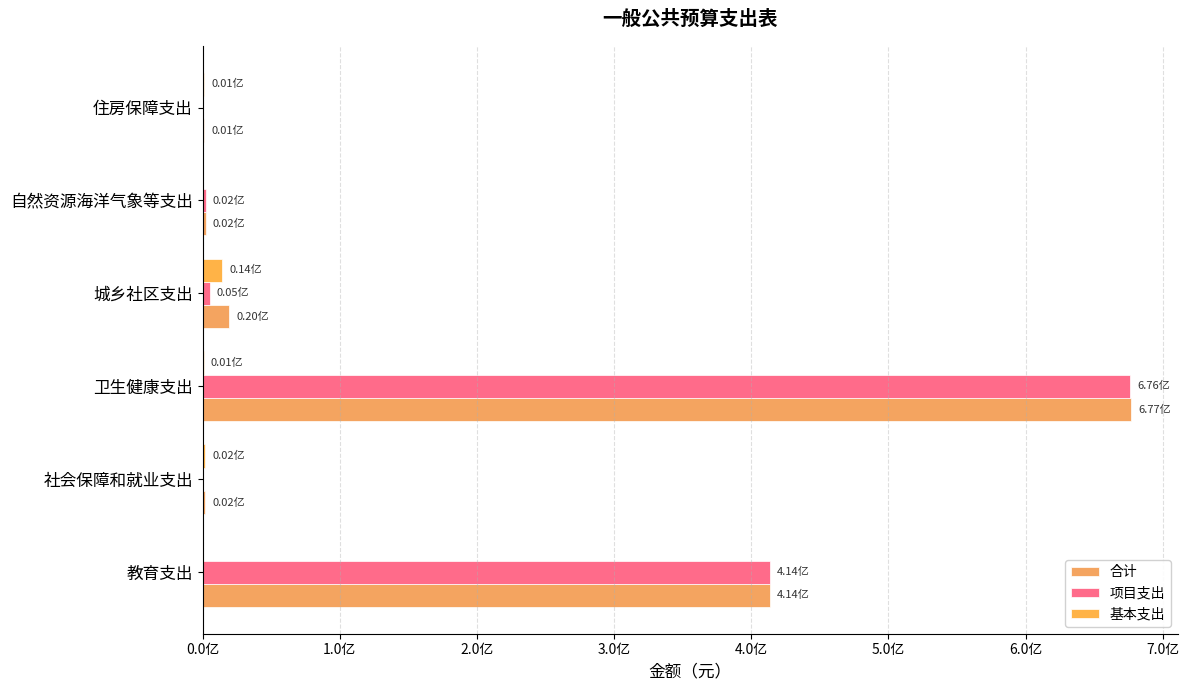

What is the difference between the second highest and second lowest values in the 合计 series?

411797704.3